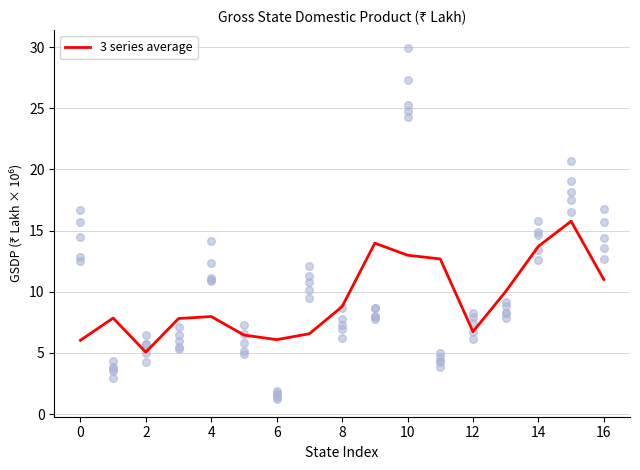

What is the change in value from 11 to 15?

+3.1